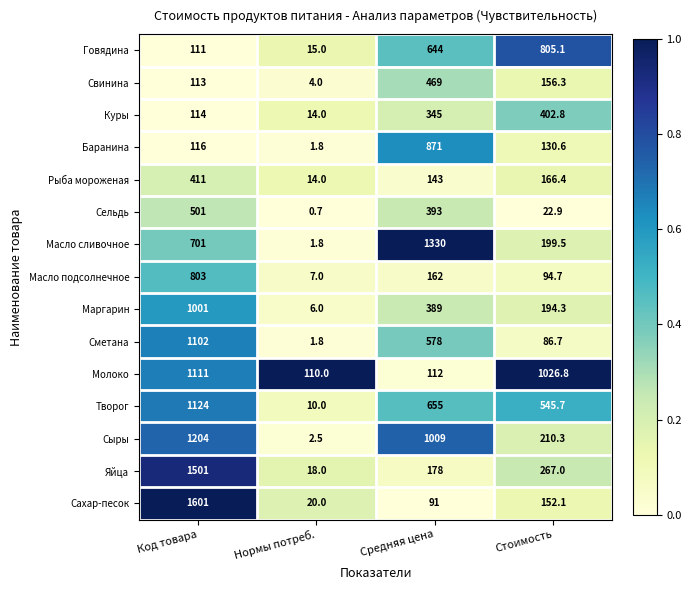

The Сыры series shows 4.3 at Нормы потреб.. True or false?

False